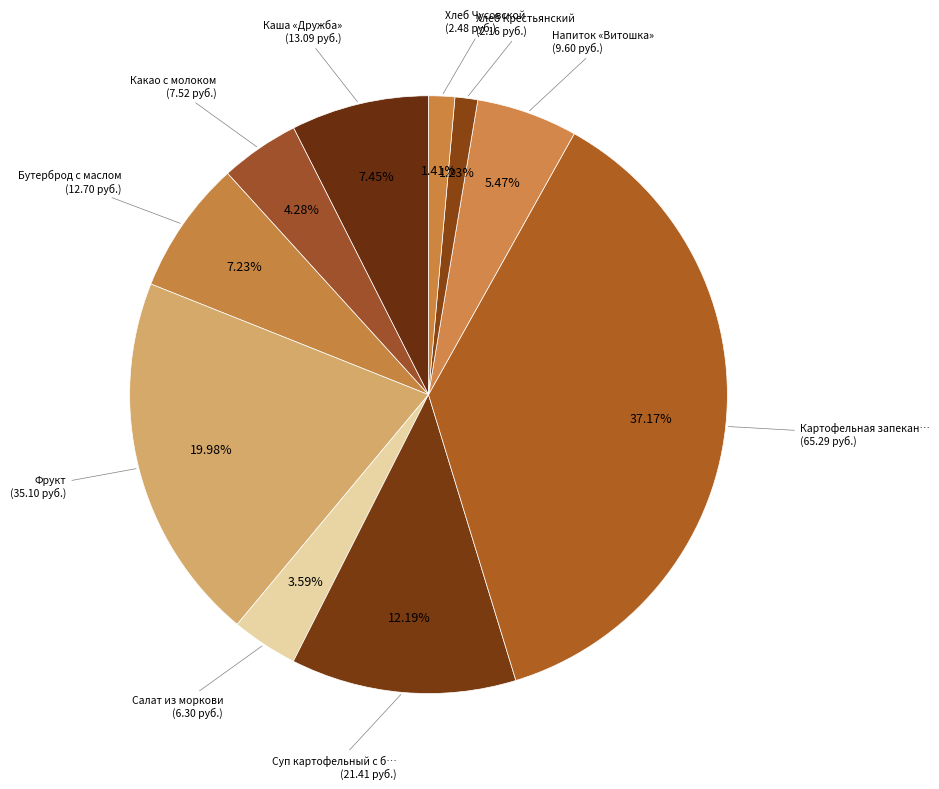

To the nearest percent, what is the average slice percentage?

10%